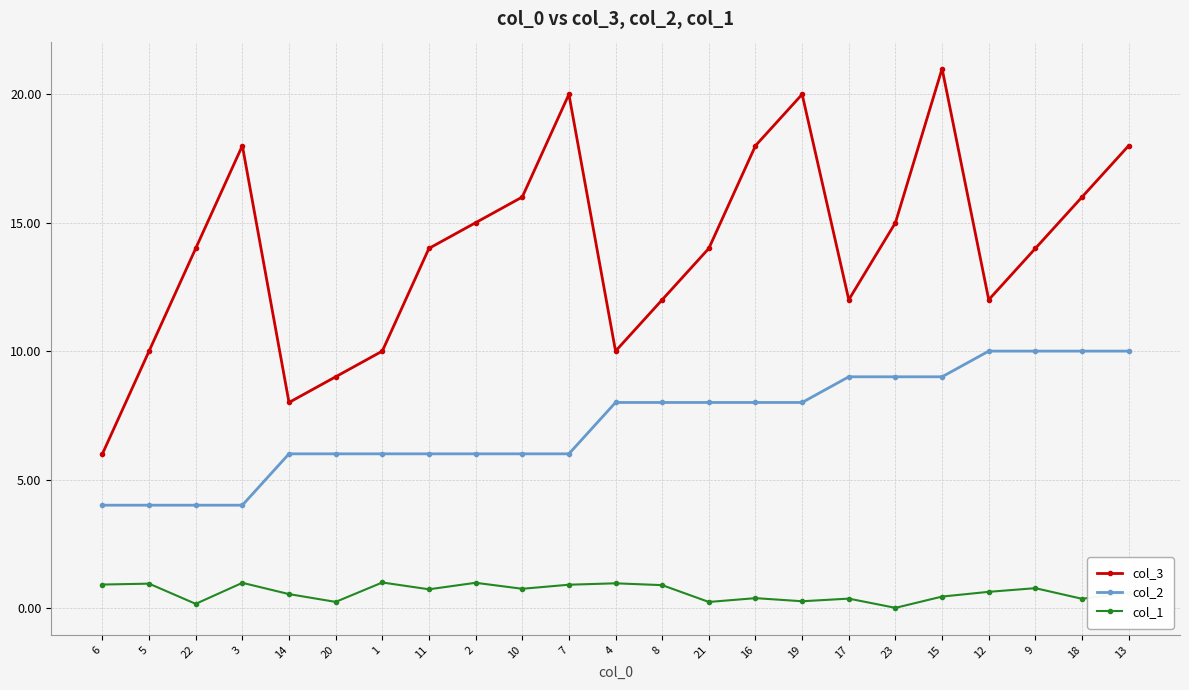

What value does the col_3 series have at 3?

18.0